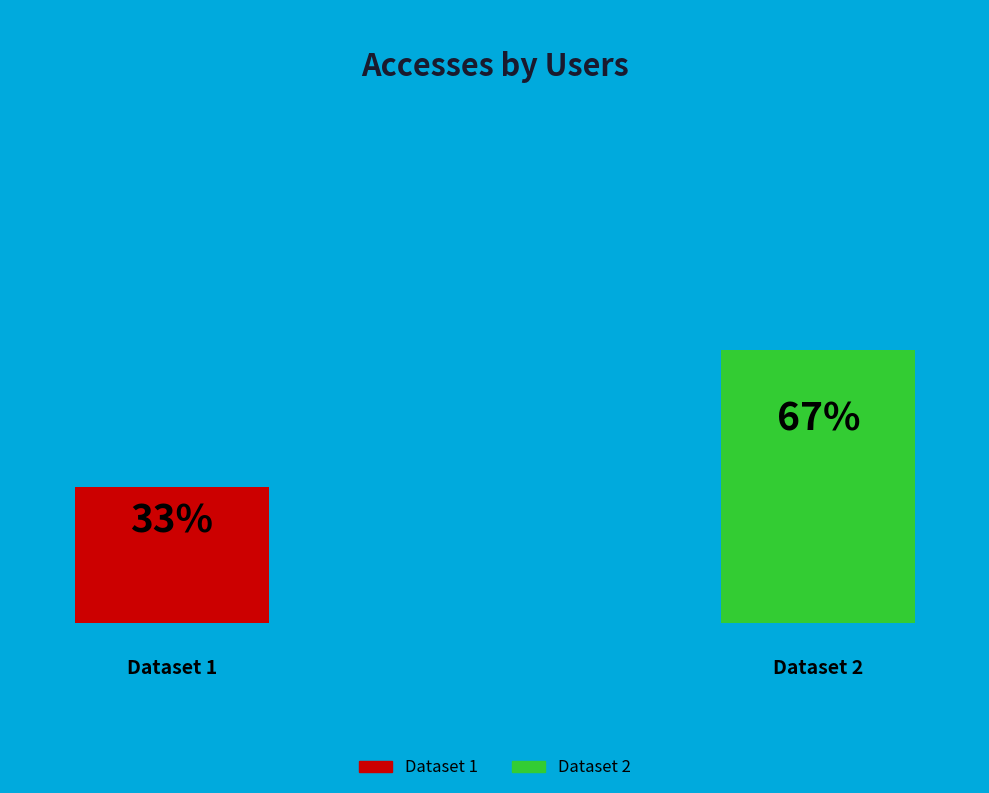

The 1 slice represents 25% of the pie. True or false?

False